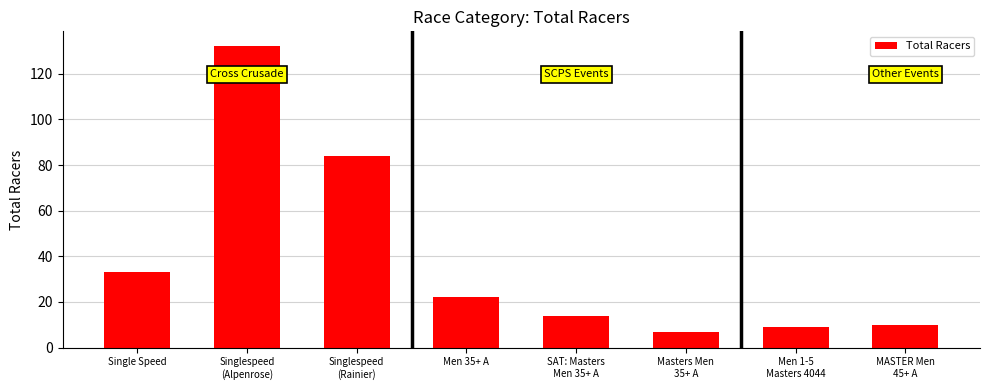

At which label does the data first exceed 22?

Single Speed